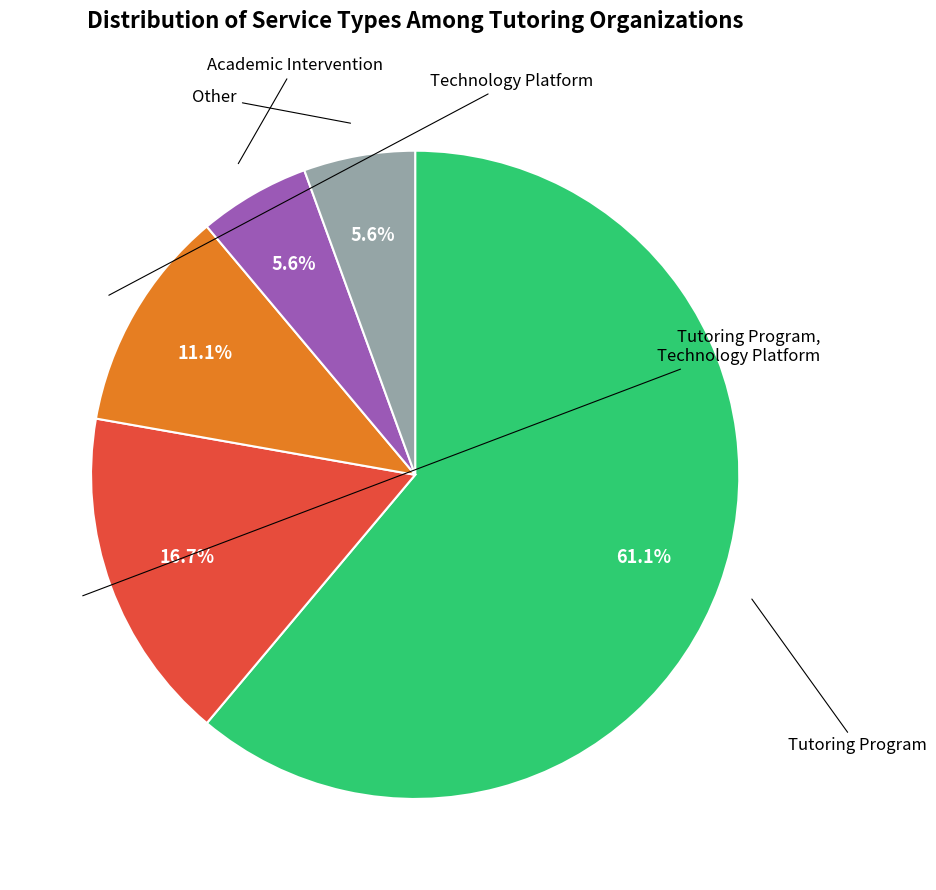

Which category has the smallest portion of the pie?

Academic Intervention